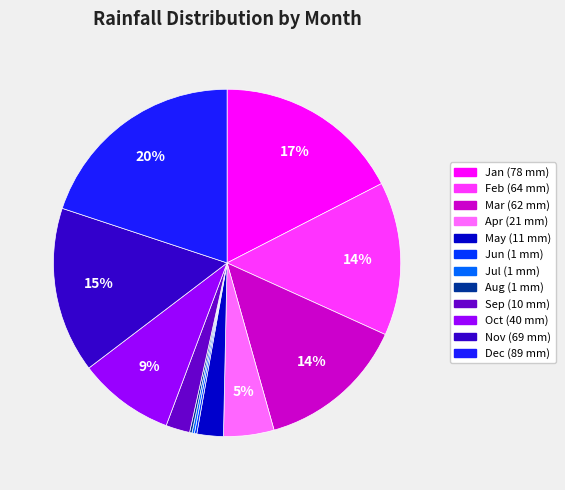

How many segments does this pie chart have?

12